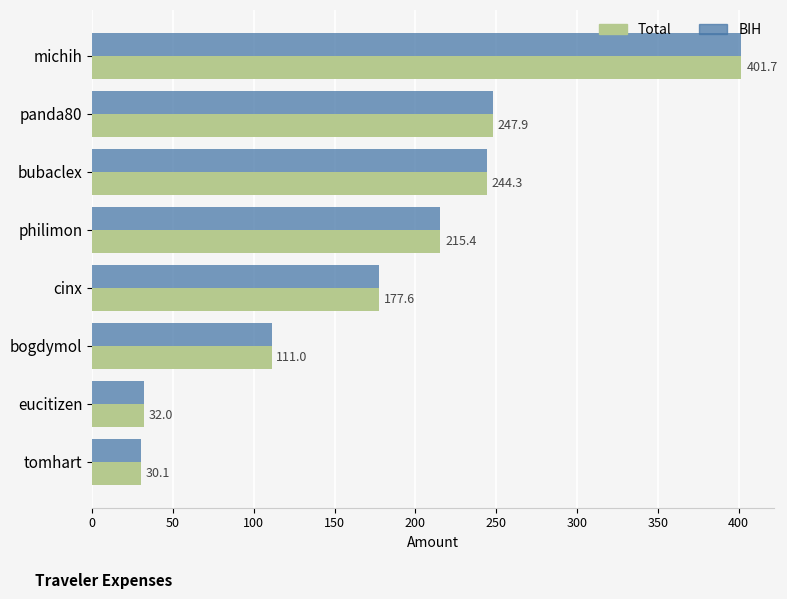

List the labels in order of Total value, largest first.

michih, panda80, bubaclex, philimon, cinx, bogdymol, eucitizen, tomhart